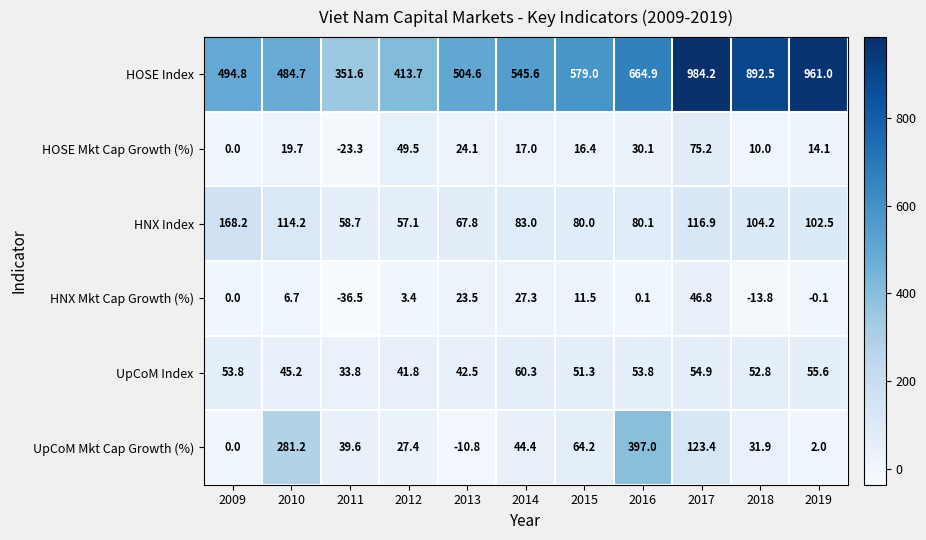

Between 2013 and 2018, which series saw the biggest shift?

HOSE Index